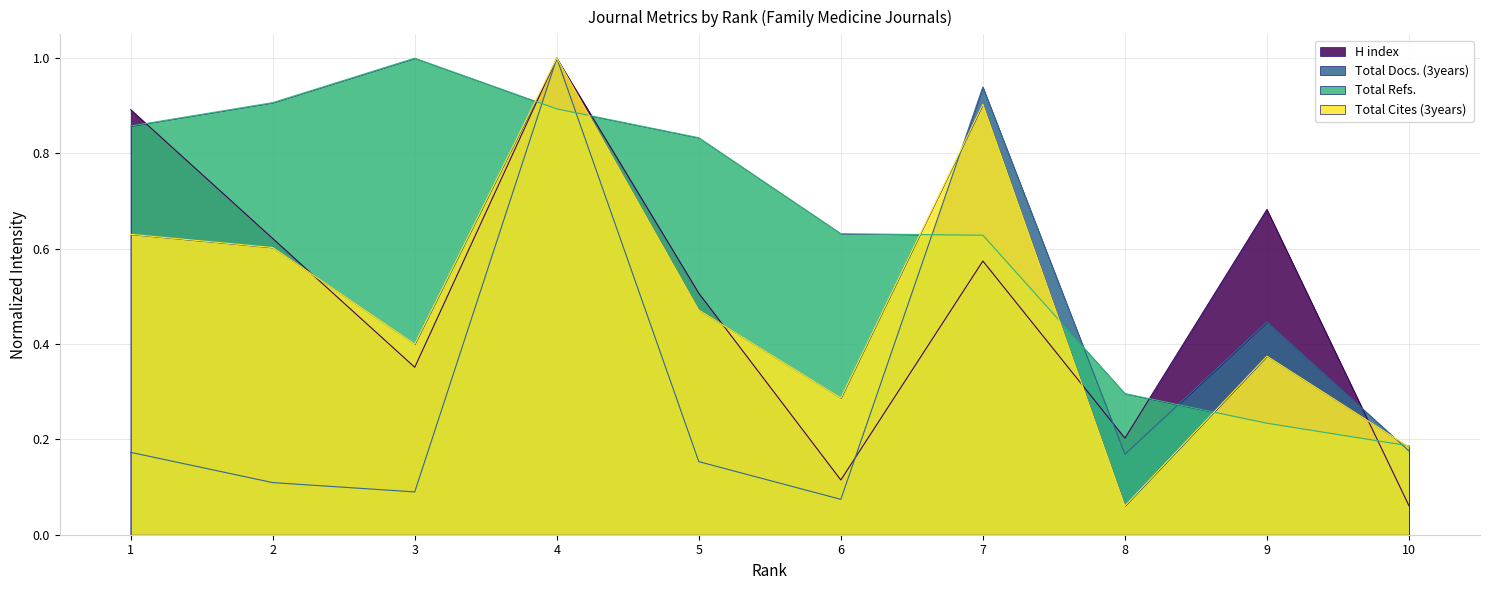

How many intersections are there between Total Refs. and Total Cites (3years)?

6